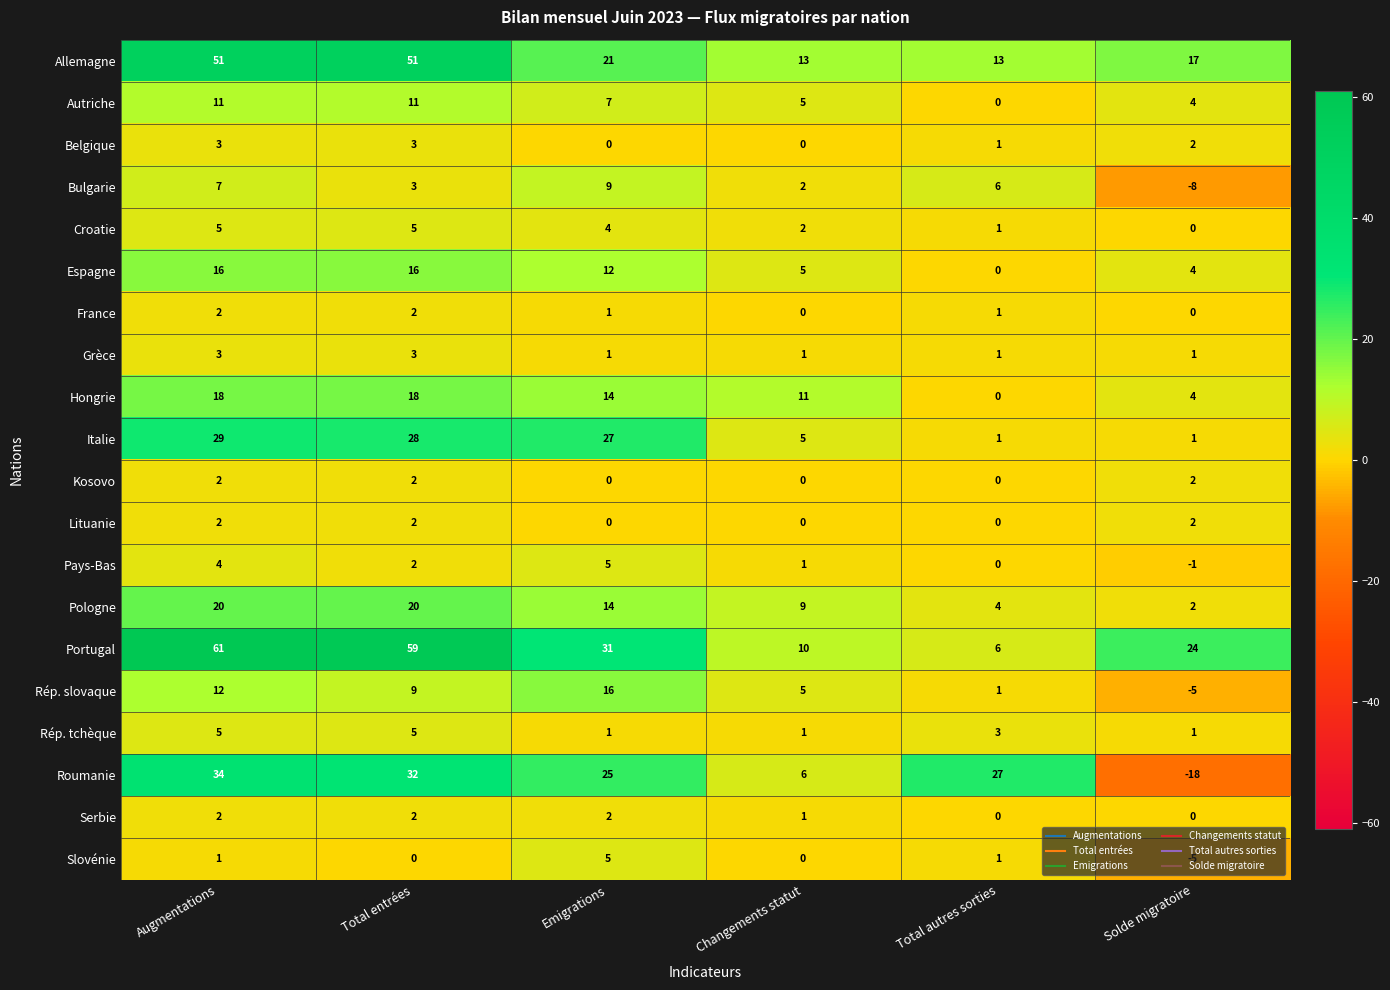

How many Croatie values are between 1 and 5?

5